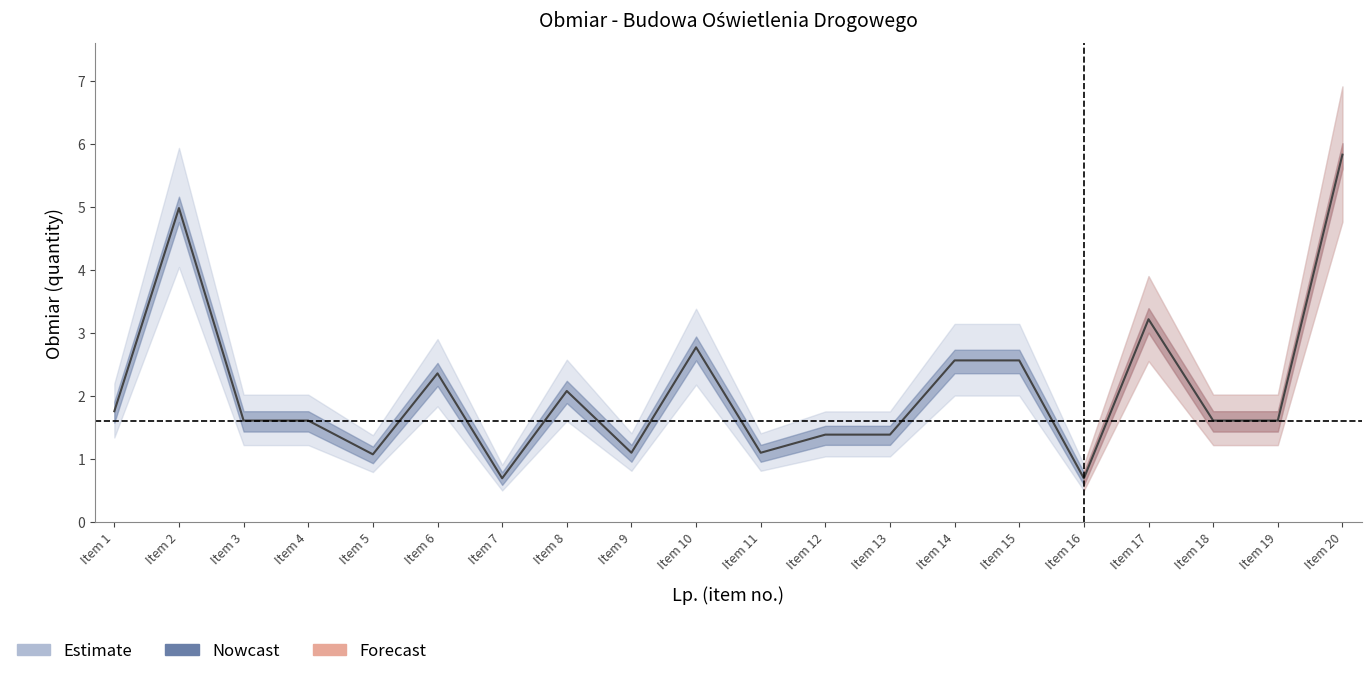

Rank the categories by value from lowest to highest.

Item 7, Item 16, Item 5, Item 9, Item 11, Item 12, Item 13, Item 3, Item 4, Item 18, Item 19, Item 1, Item 8, Item 6, Item 14, Item 15, Item 10, Item 17, Item 2, Item 20